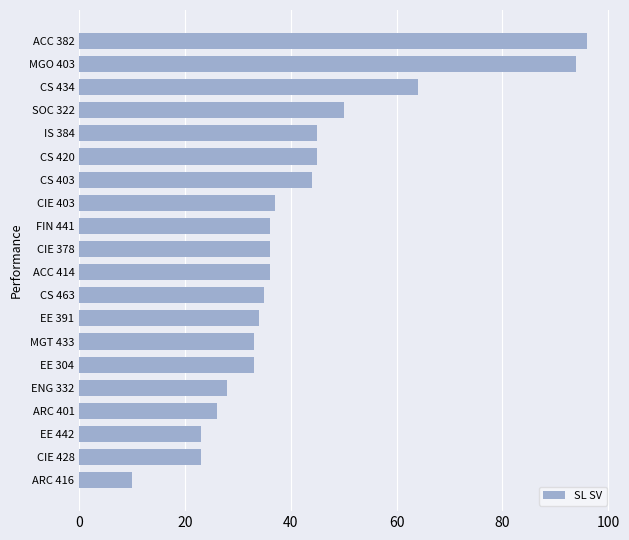

Reading bottom to top, list all the values displayed in this chart.

10	23	23	26	28	33	33	34	35	36	36	36	37	44	45	45	50	64	94	96